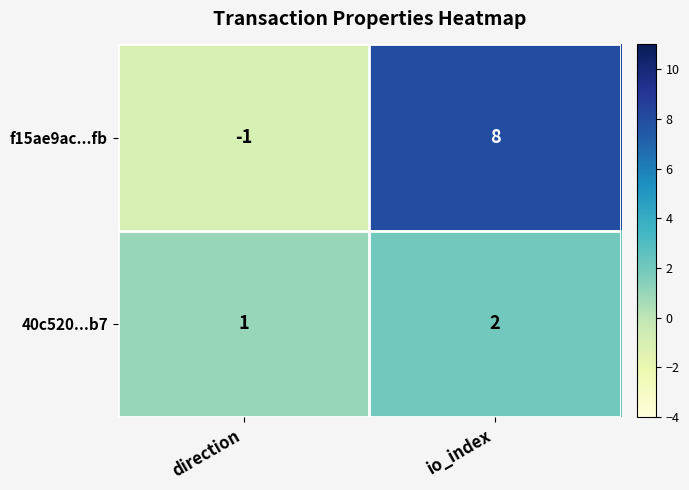

Where is f15ae9ac...fb nearest to the value 3?

direction